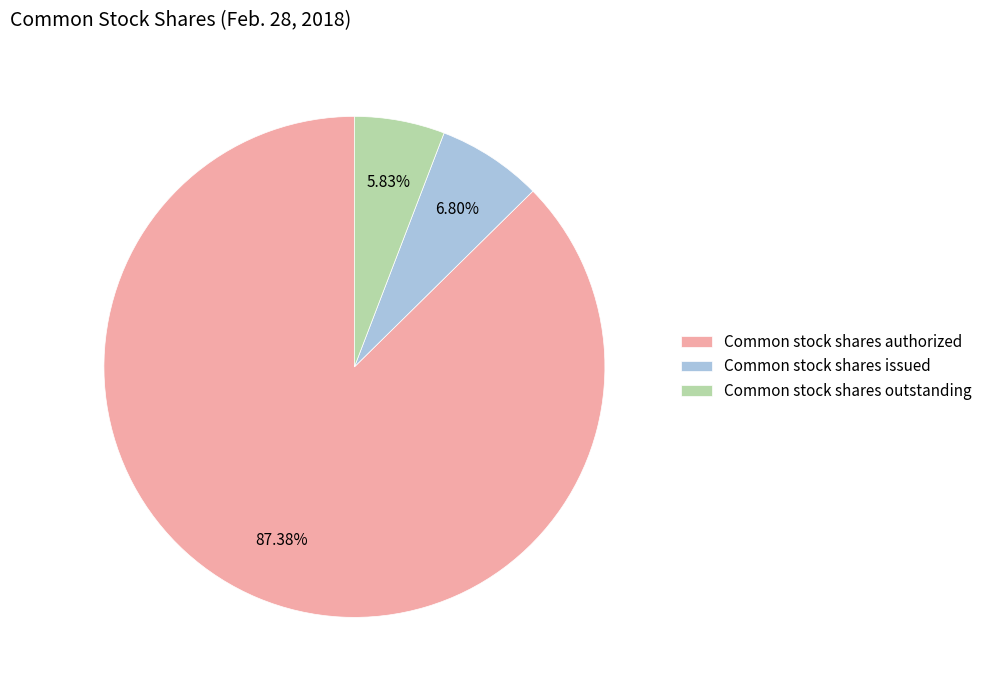

Which slice is the smallest?

Common stock shares outstanding